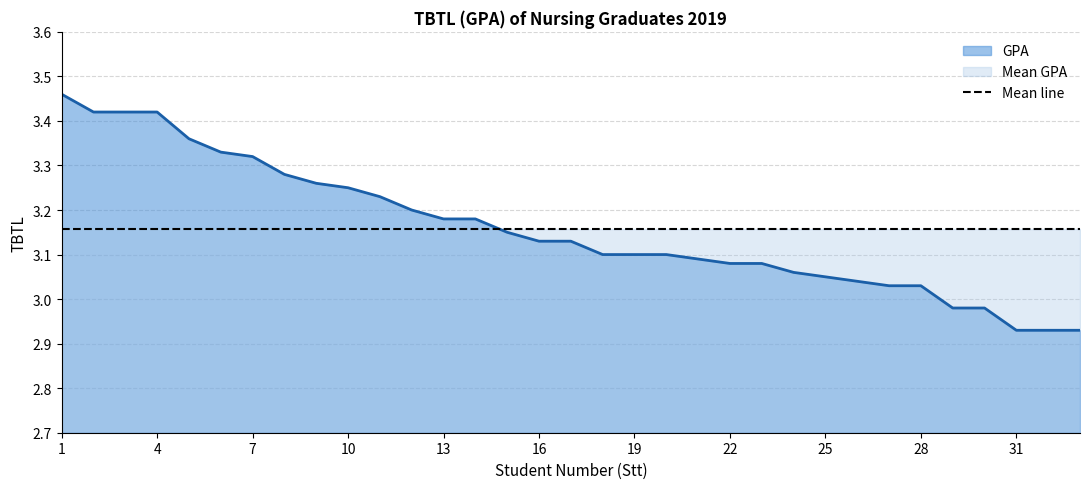

How many data points are above 3?

28